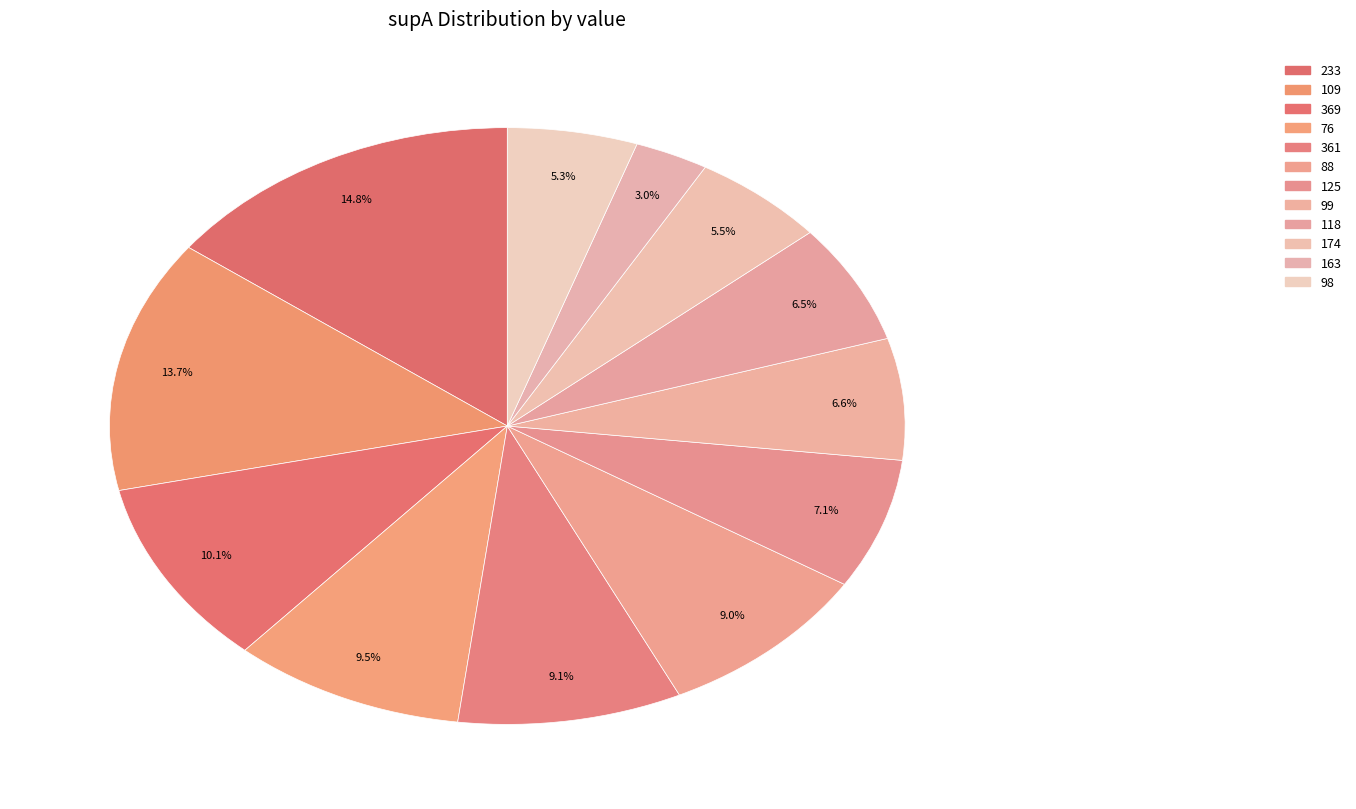

To the nearest percent, what percentage of the pie is 361?

9%